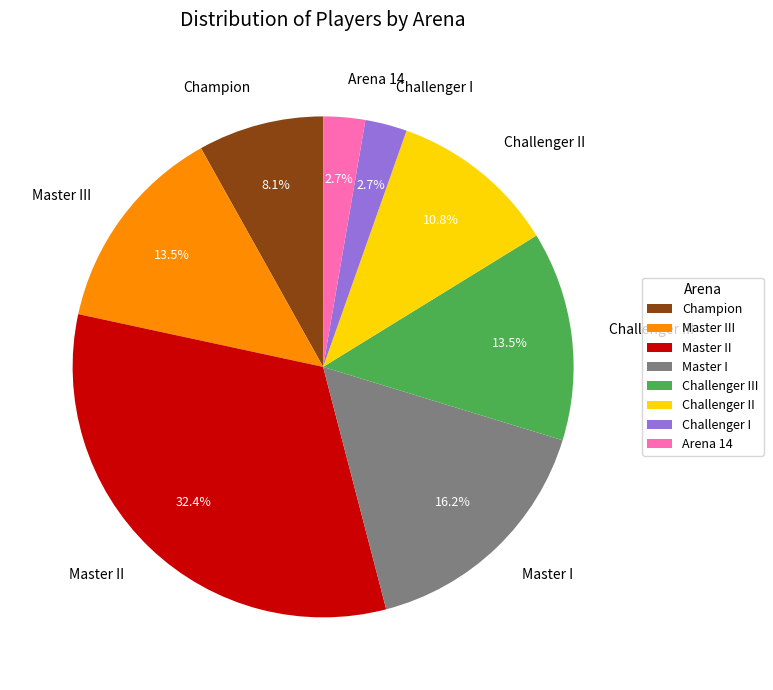

Does Master I account for over 50% of the chart?

No